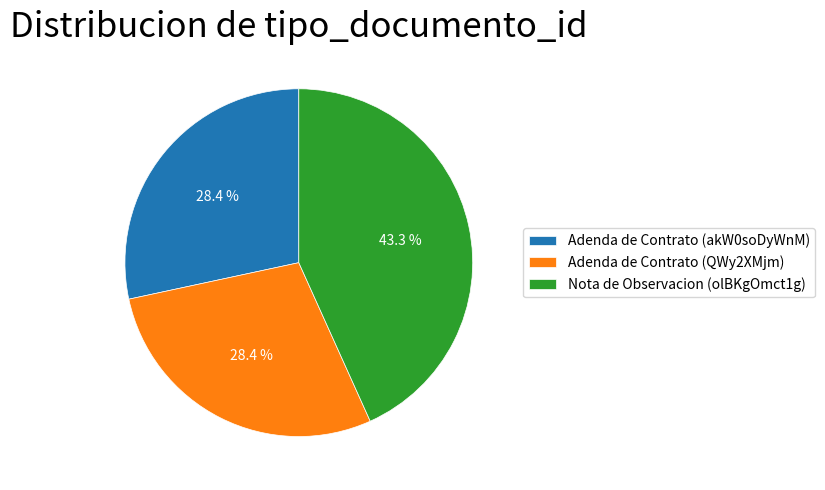

What portion of the pie excludes Adenda de Contrato (QWy2XMjm)?

71.6%